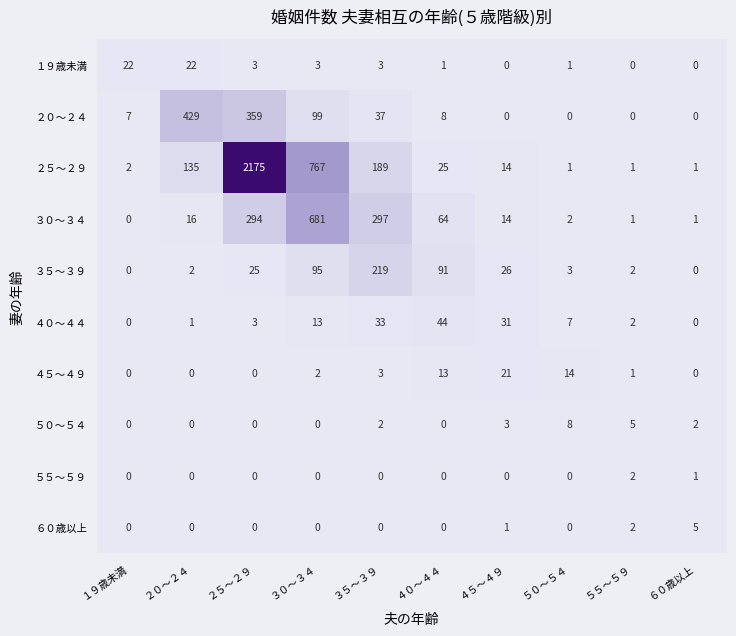

What is the spread (max minus min) of values at １９歳未満?

22